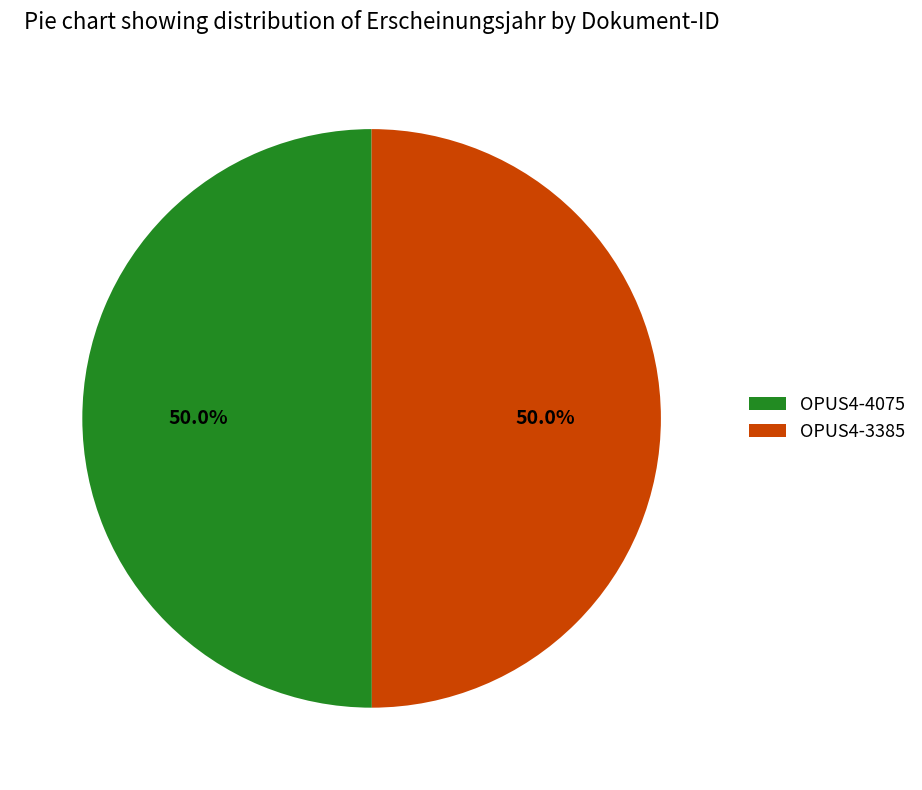

Is it true that OPUS4-4075 is 45% of the pie?

False